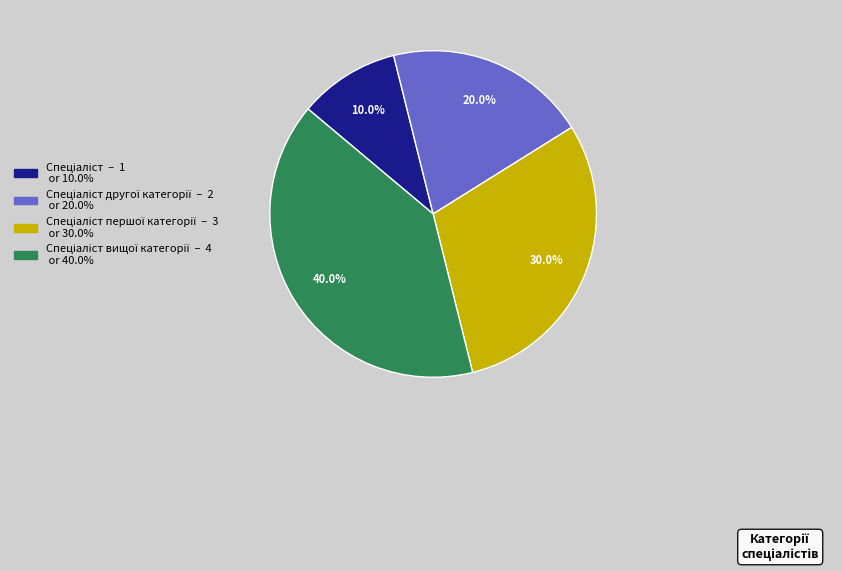

Does any single category account for the majority?

No